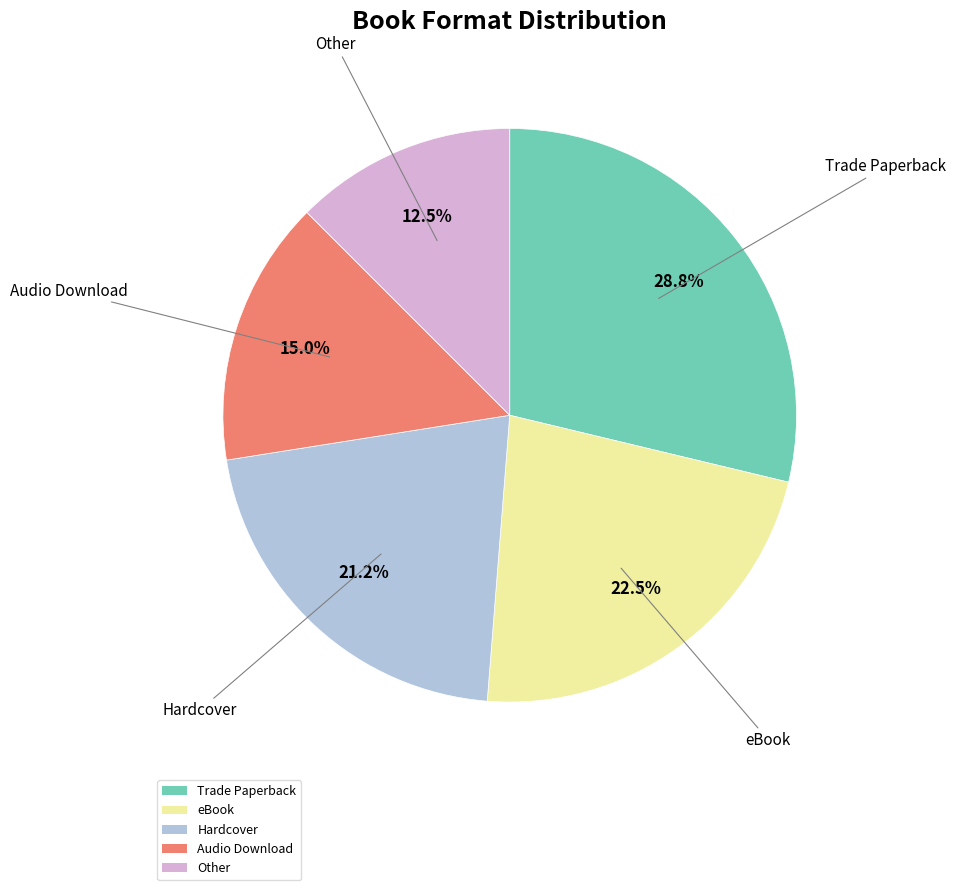

What percentage is NOT represented by Hardcover?

78.8%